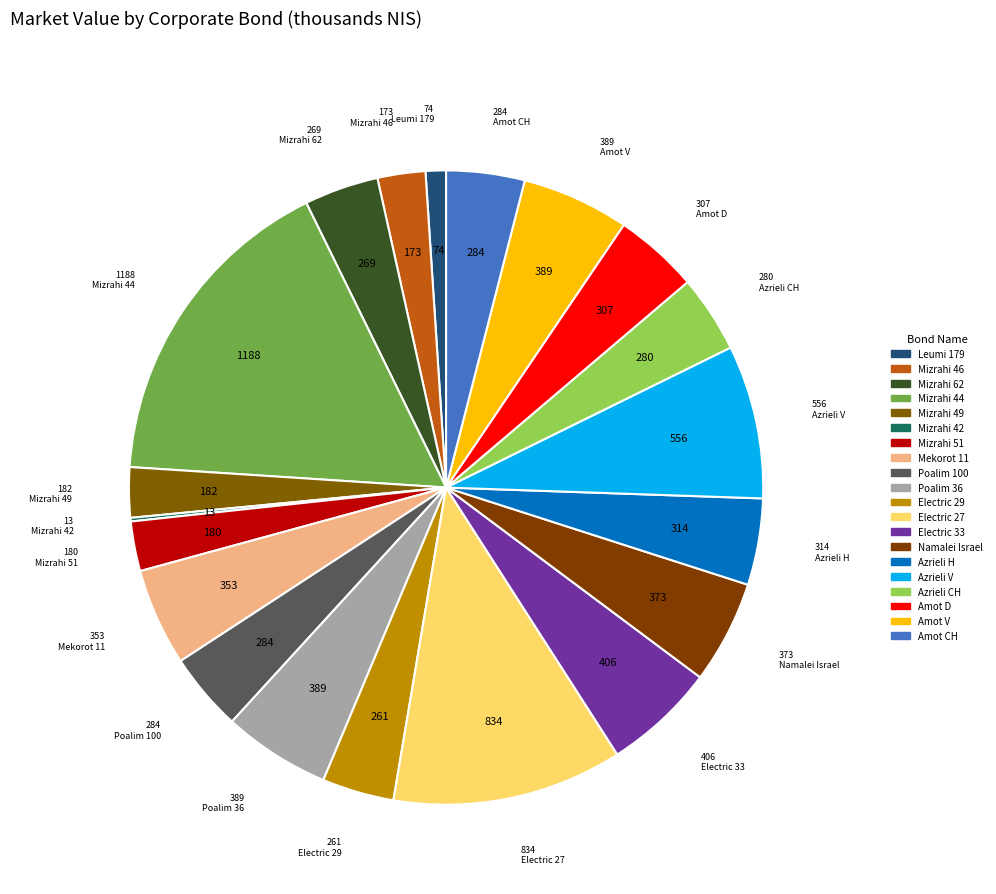

To the nearest percent, what is the combined percentage of מזרחי אגח 42 and חשמל אגח 29?

4%